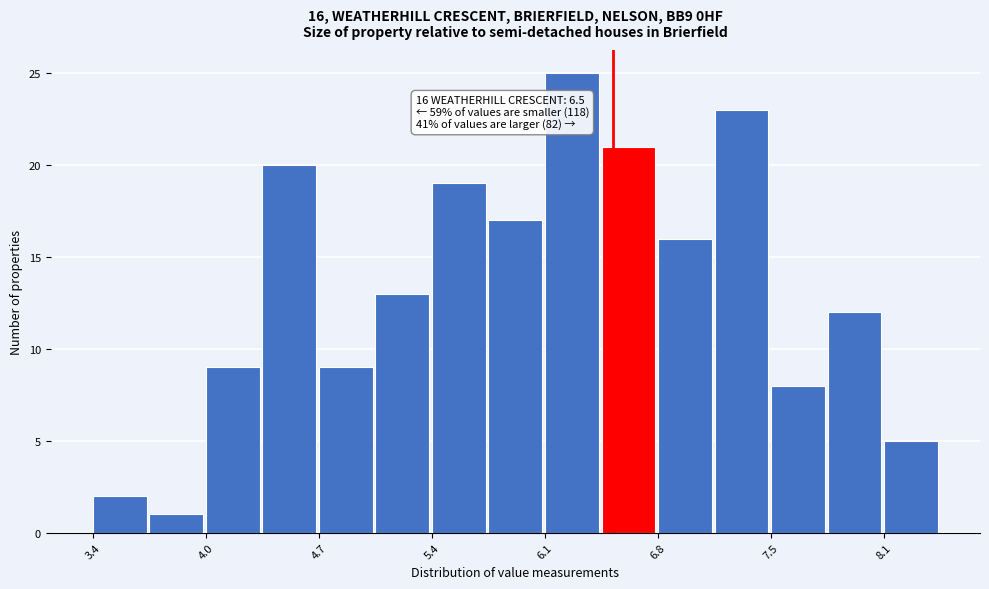

Around what value on the x-axis is the tallest bar? Give the approximate position of its centre, as read against the axis.

6.2